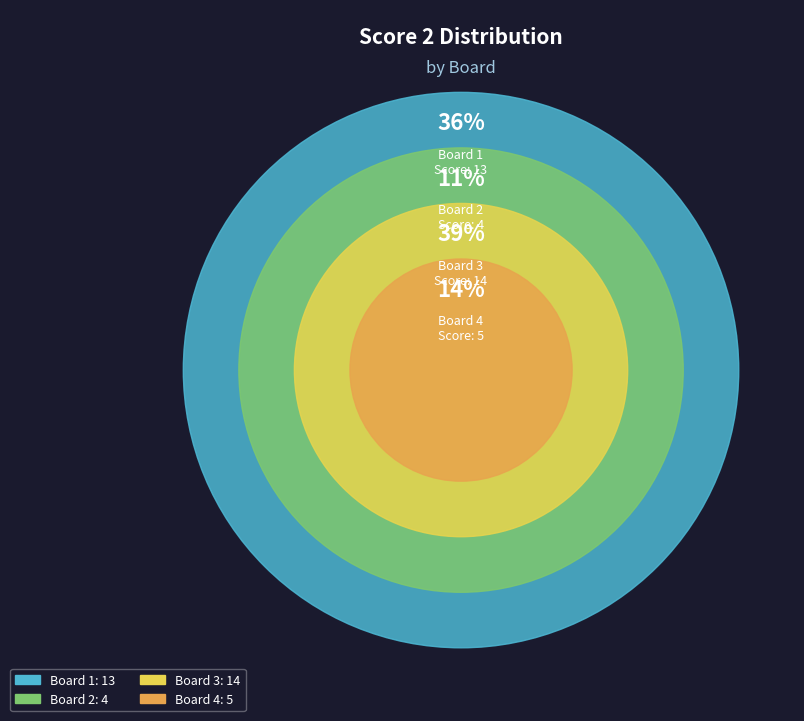

To the nearest percent, what percentage of the pie is Board 3?

39%